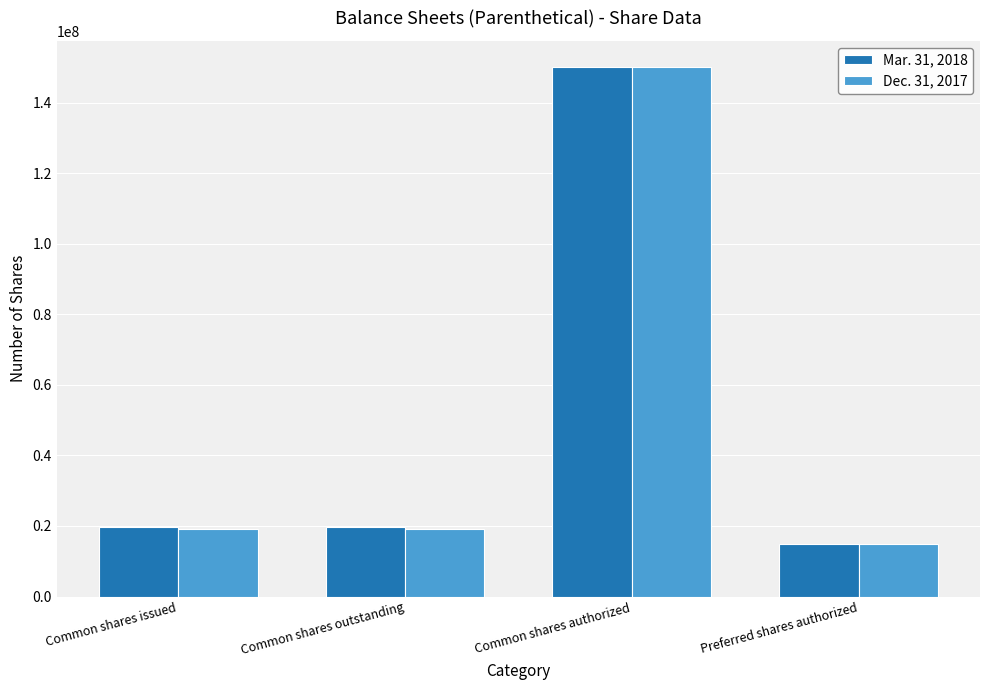

What is the sum of the Dec. 31, 2017 values at Common shares authorized and Common shares issued?

169137639